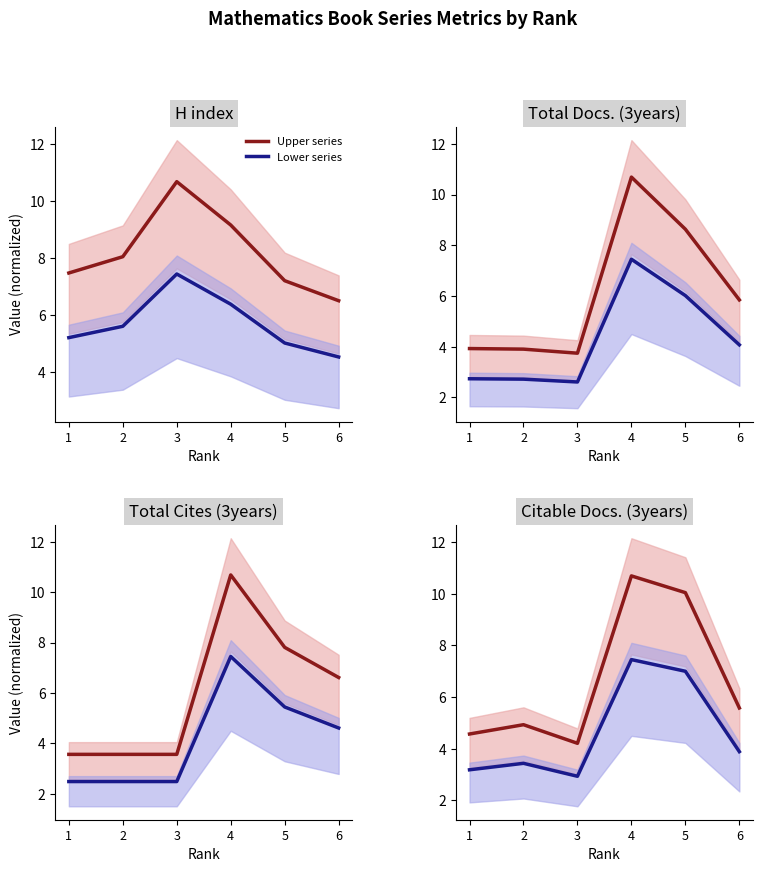

What is the difference between the Lower series values at 1 and 2?

0.3